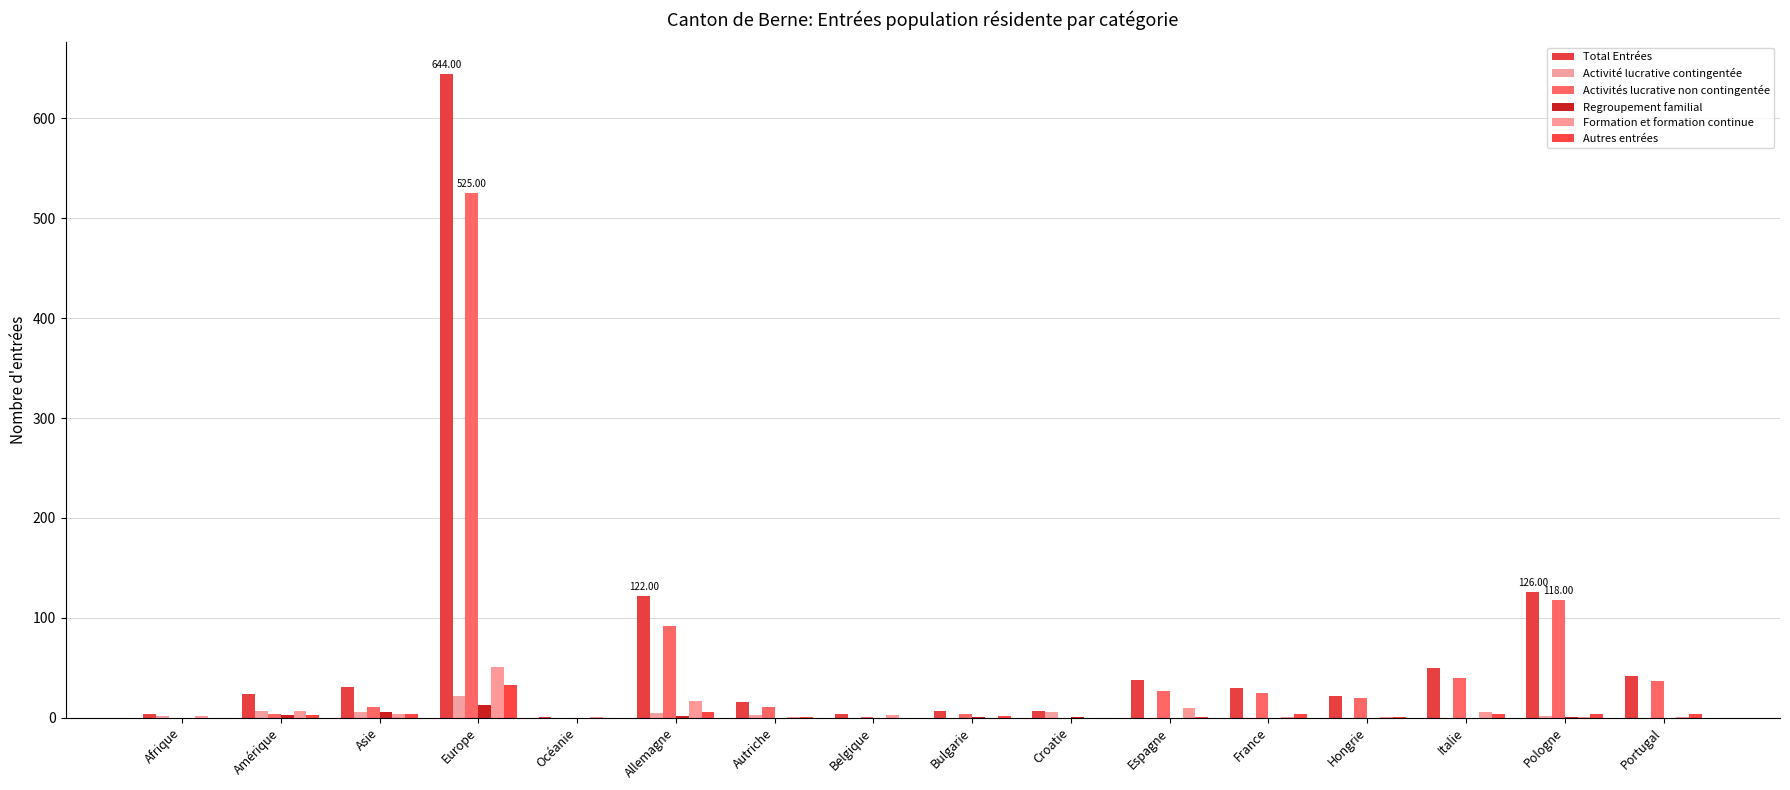

What is the difference between the maximum and minimum values in the Formation et formation continue series?

51